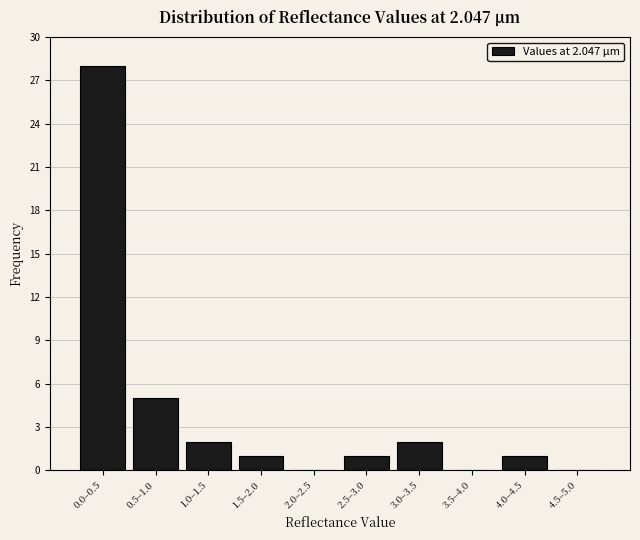

Reading left to right, extract all data points from this chart.

0.0–0.5=28	0.5–1.0=5	1.0–1.5=2	1.5–2.0=1	2.0–2.5=0	2.5–3.0=1	3.0–3.5=2	3.5–4.0=0	4.0–4.5=1	4.5–5.0=0